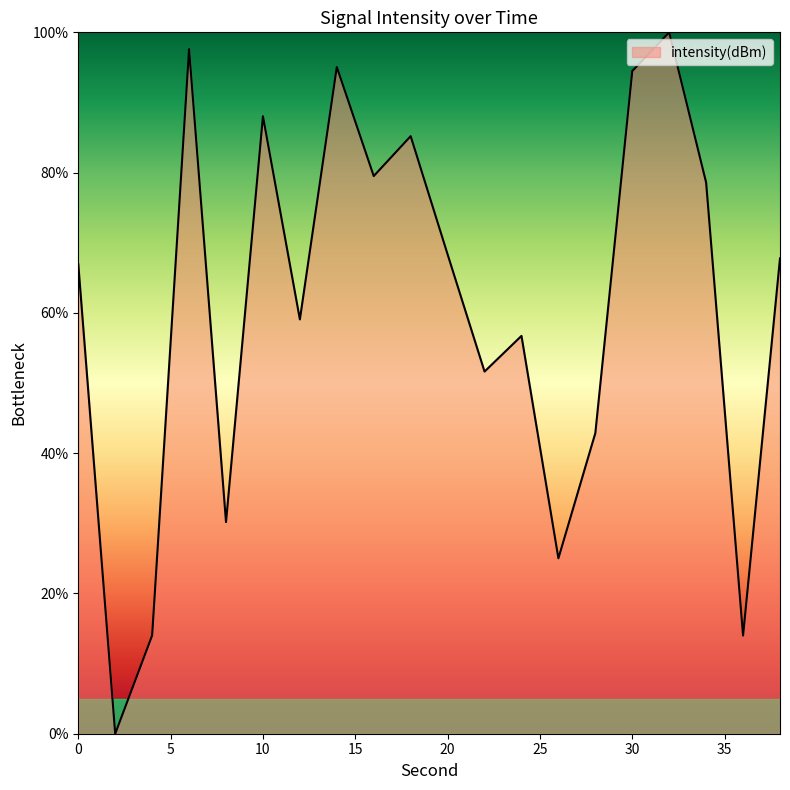

How many lines are shown in the chart?

1